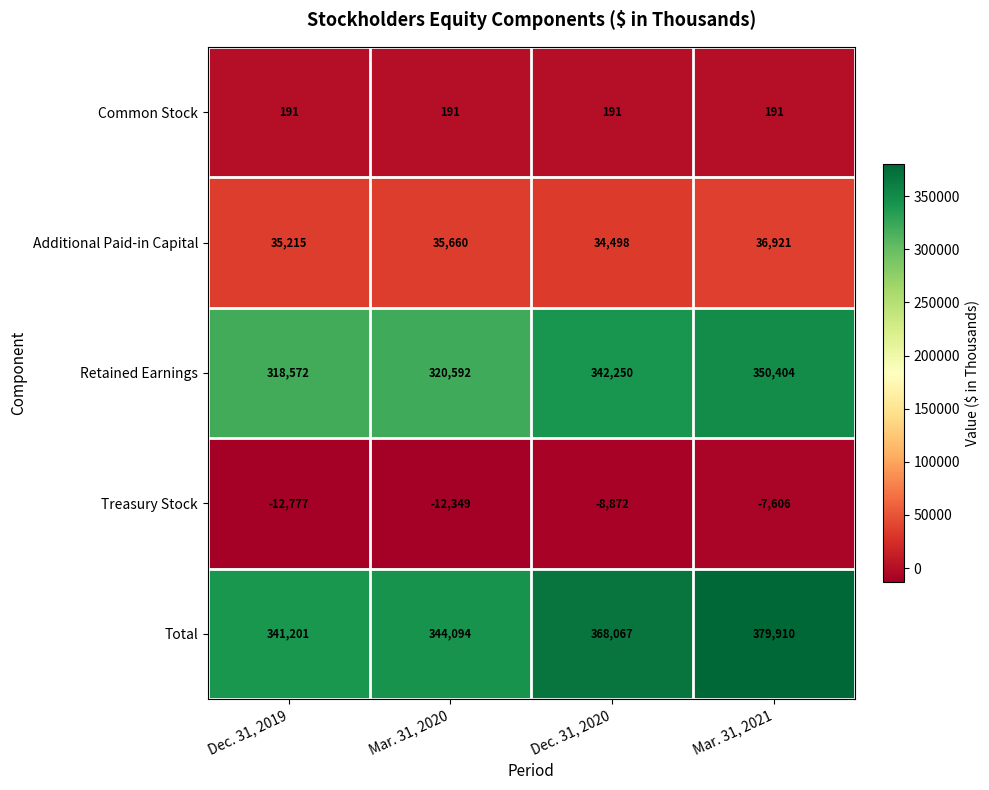

Reading right to left, transcribe all the data shown in this chart.

Common Stock: 191	191	191	191
Additional Paid-in Capital: 36921	34498	35660	35215
Retained Earnings: 350404	342250	320592	318572
Treasury Stock: -7606	-8872	-12349	-12777
Total: 379910	368067	344094	341201